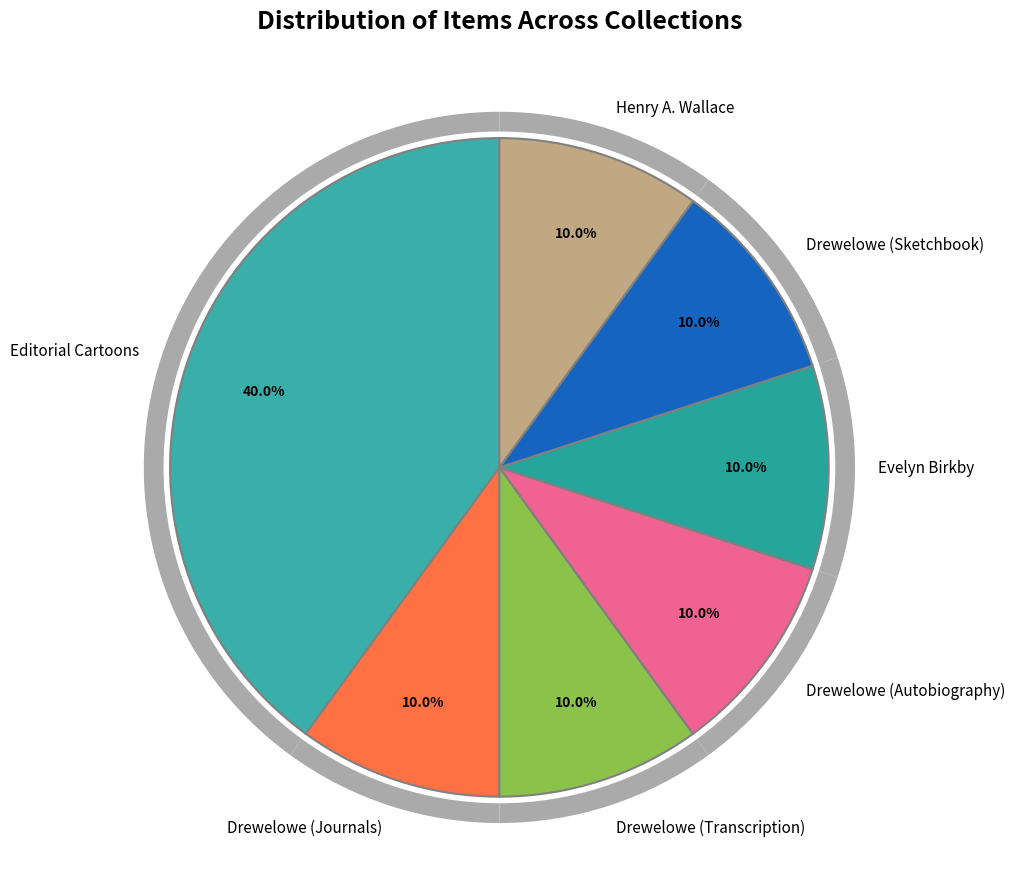

What is the total percentage of Evelyn Birkby Collection and Eve Drewelowe Digital Collection (Sketchbook)?

20.0%